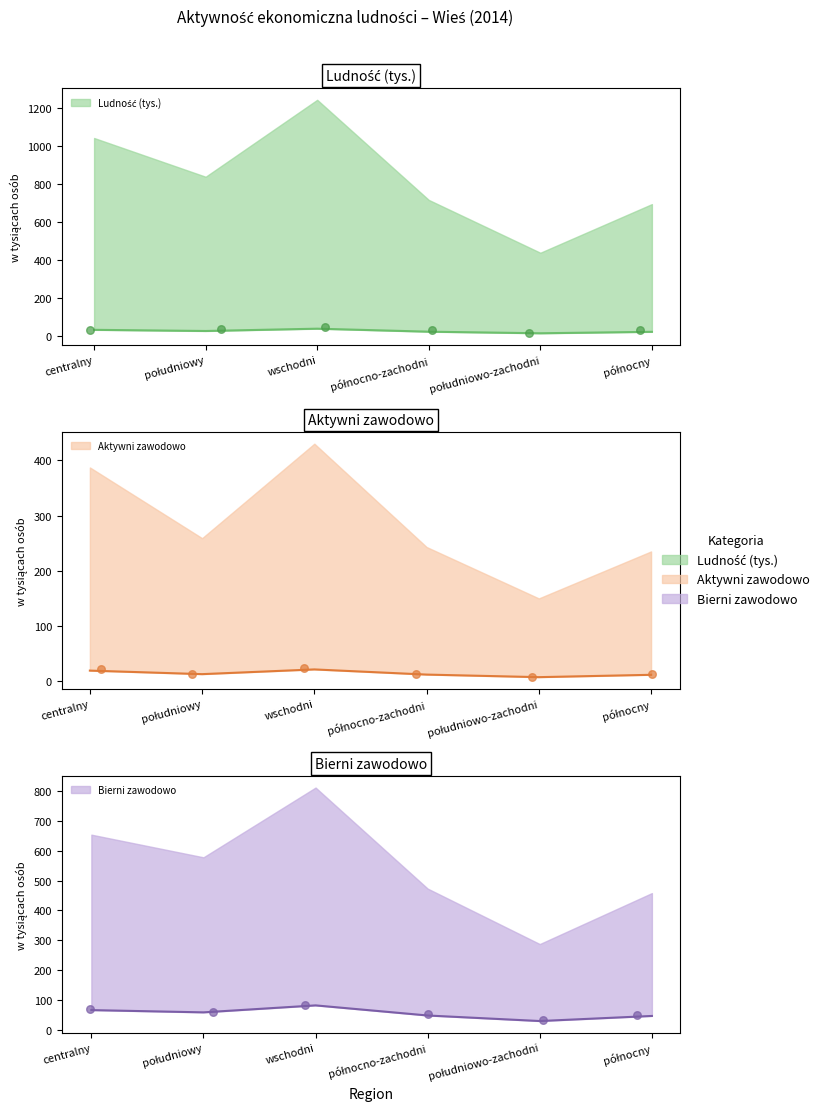

Which series contains the lowest Y value?

Aktywni zawodowo